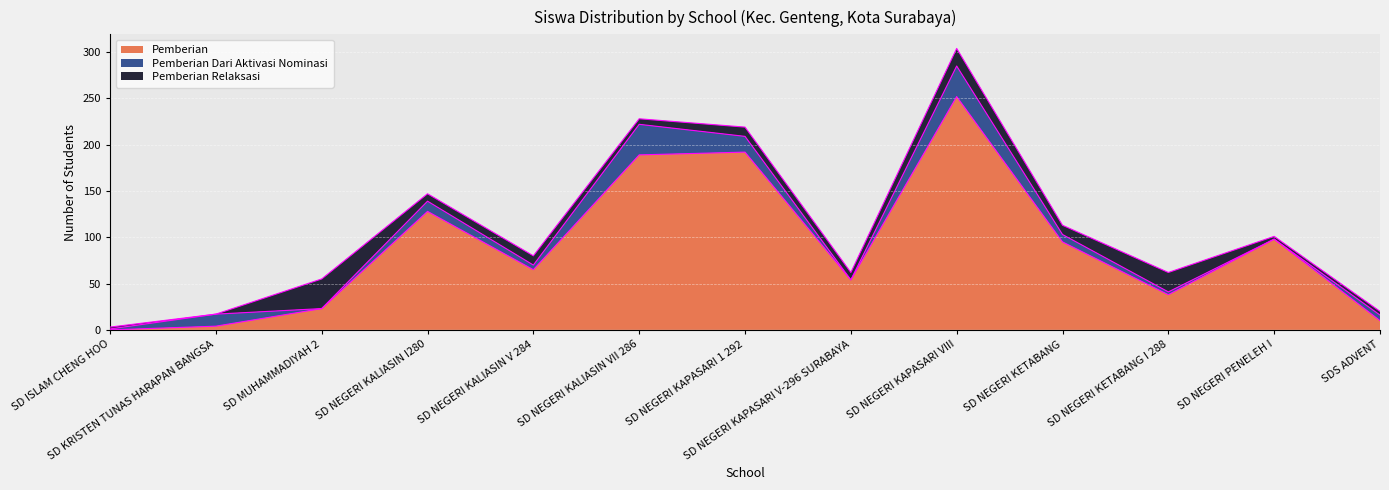

List the series in order of their peak value, lowest first.

Pemberian Relaksasi, Pemberian Dari Aktivasi Nominasi, Pemberian